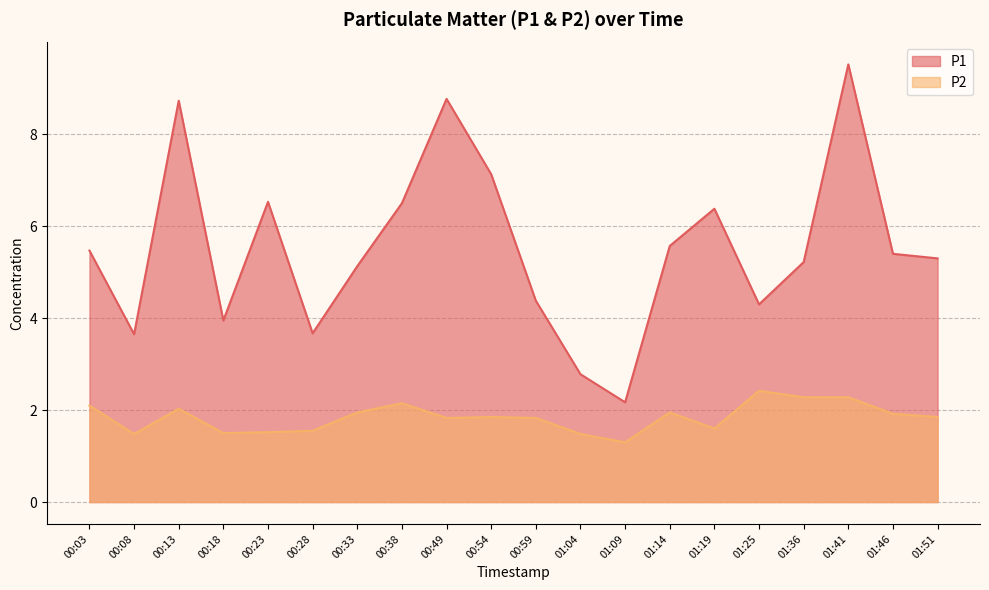

The value of P2 at 01:04 is 1.5. True or false?

True